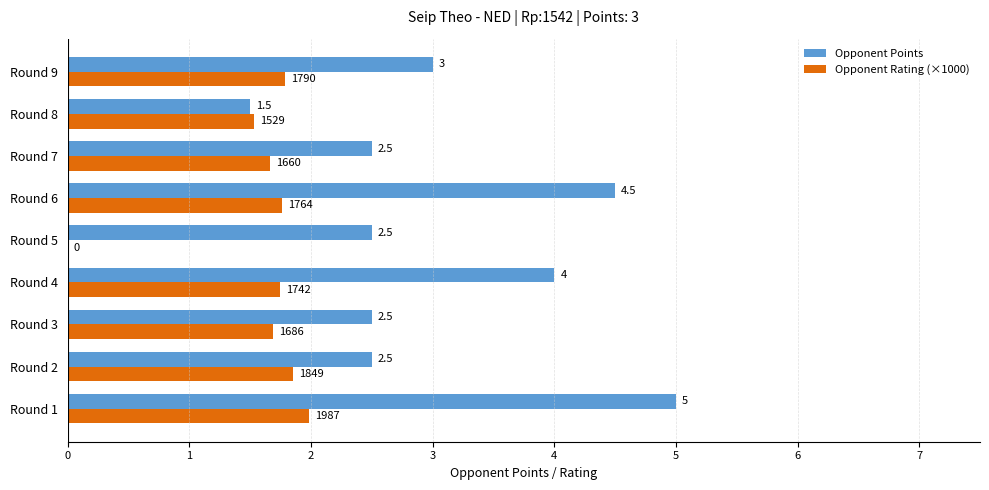

True or false: Opponent Rating (×1000) has a value of 2.7 at Round 1.

False